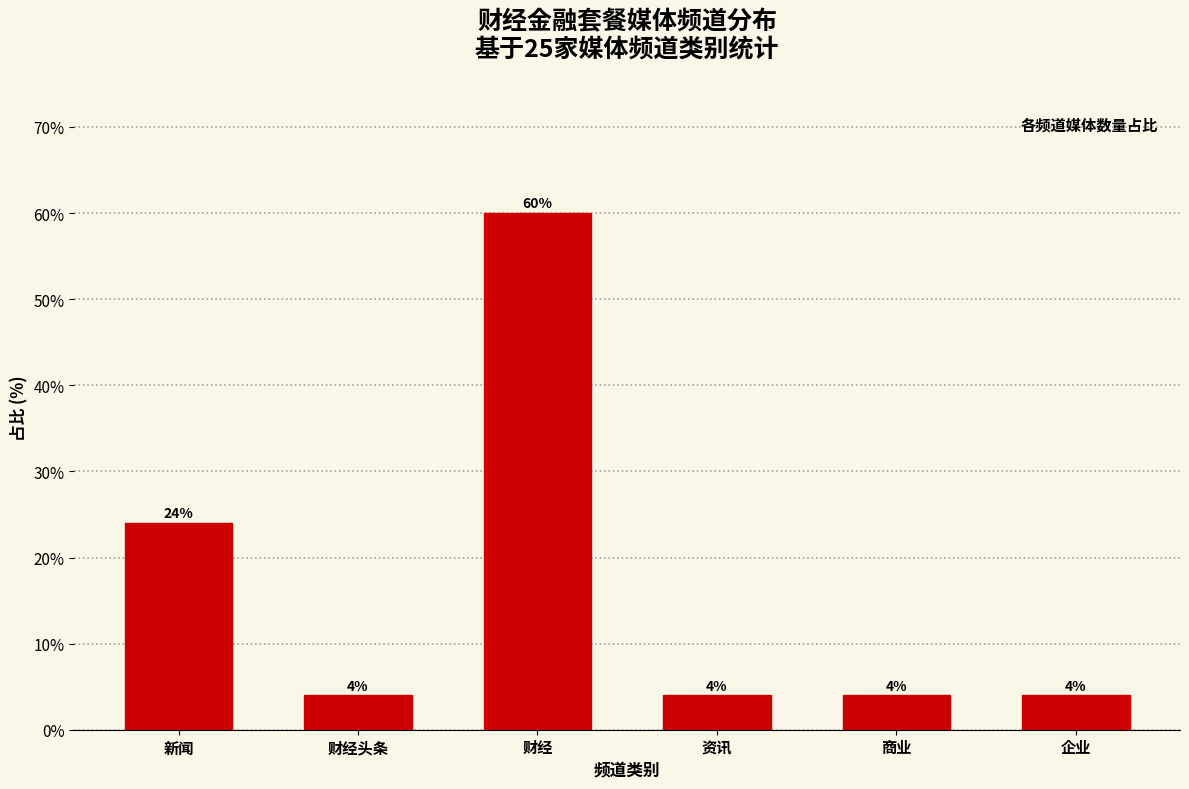

Reading left to right, extract all data points from this chart.

24	4	60	4	4	4